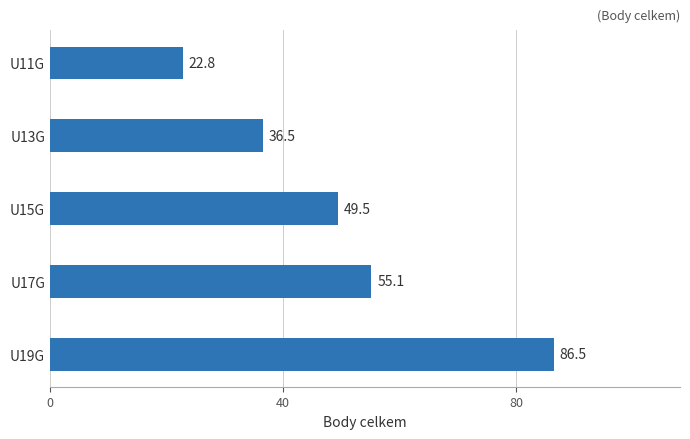

Reading bottom to top, extract all data points from this chart.

86.5	55.1	49.5	36.5	22.8